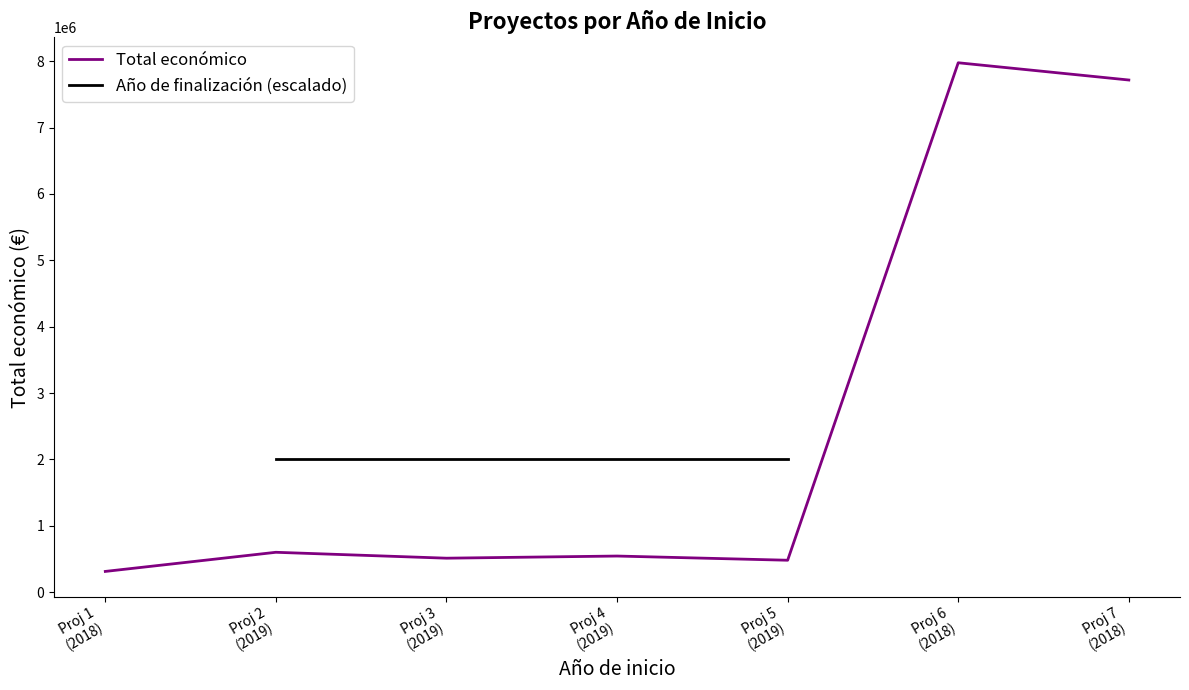

What position from the right is Proj 1
(2018)?

7